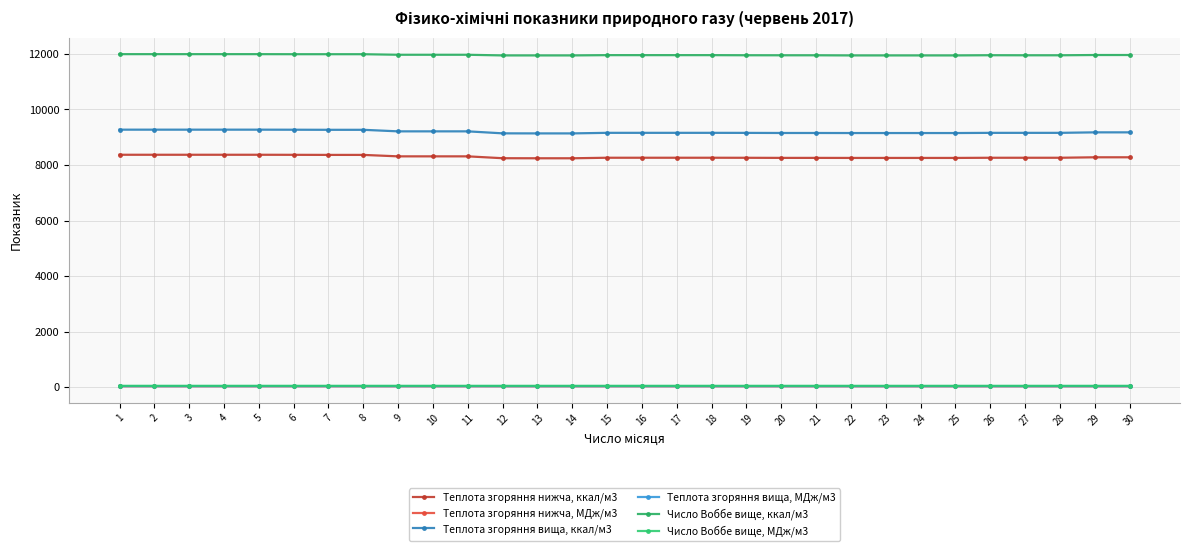

How many lines are shown in the chart?

6